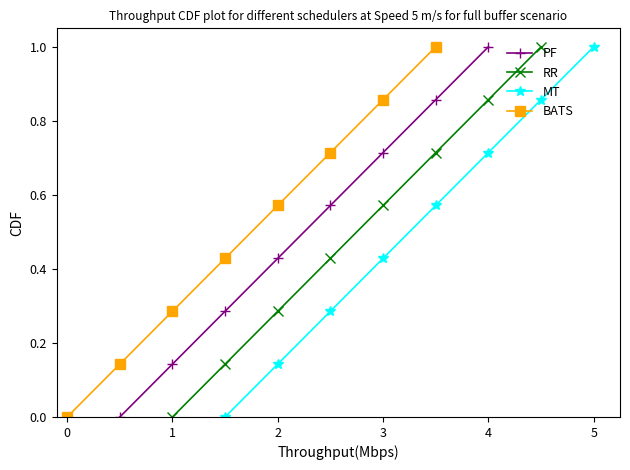

True or false: PF has more than 1 interior local peaks.

False